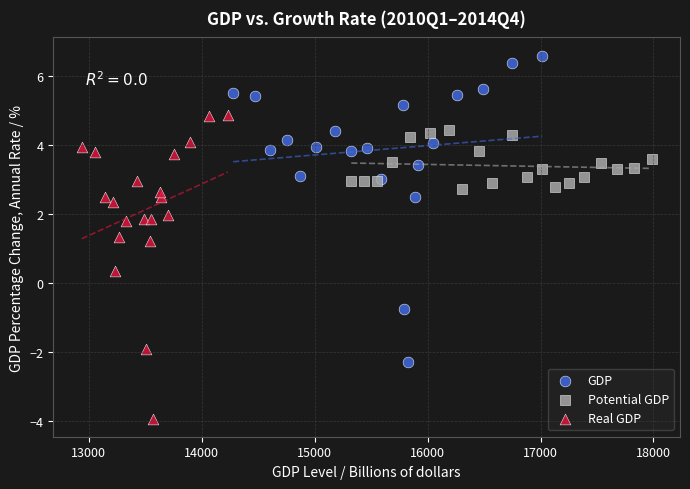

What are all the series names shown in the legend?

GDP, Potential GDP, Real GDP